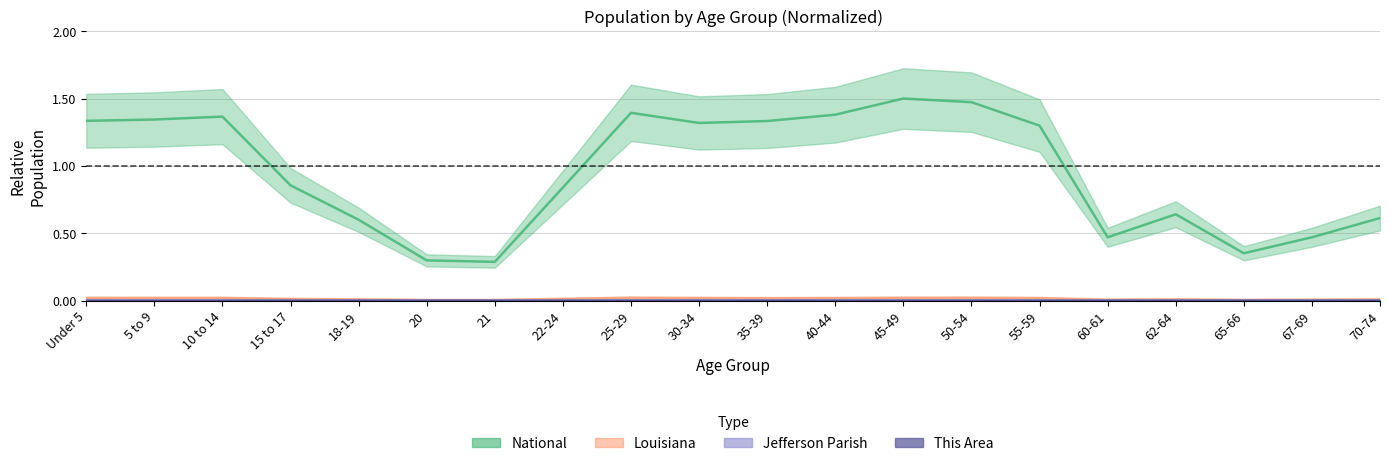

Does the chart display data point markers on the line(s)?

No